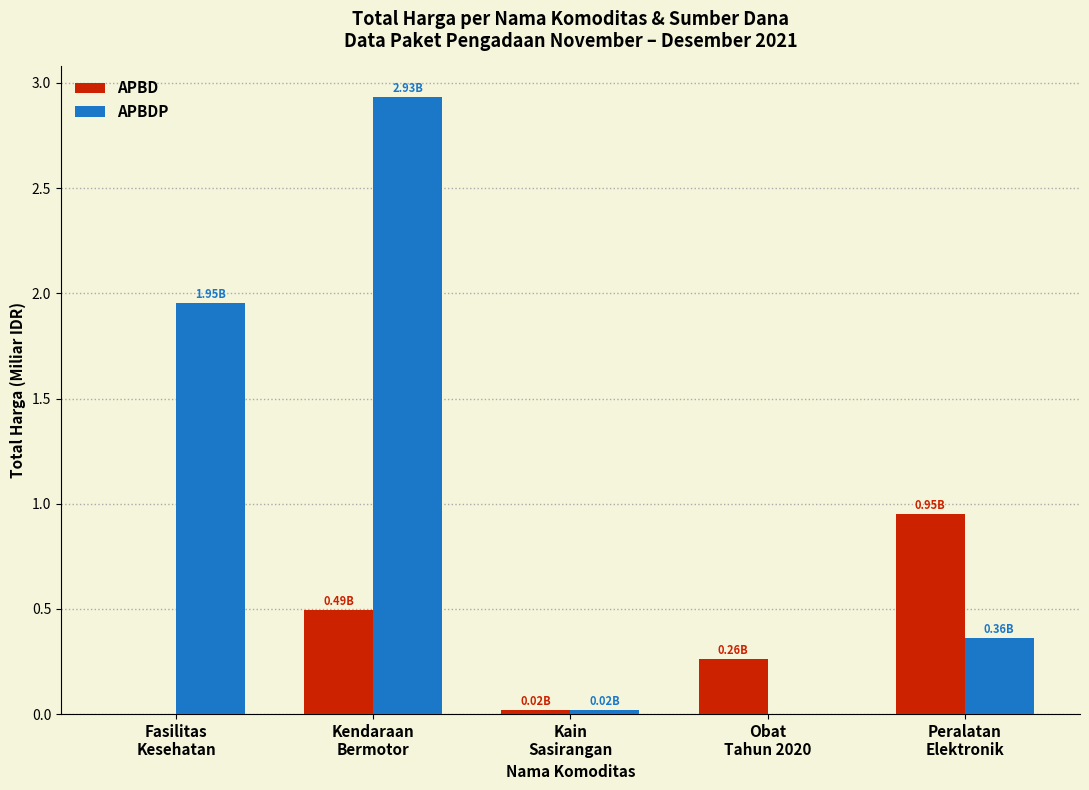

What are all the series names shown in the legend?

APBD, APBDP